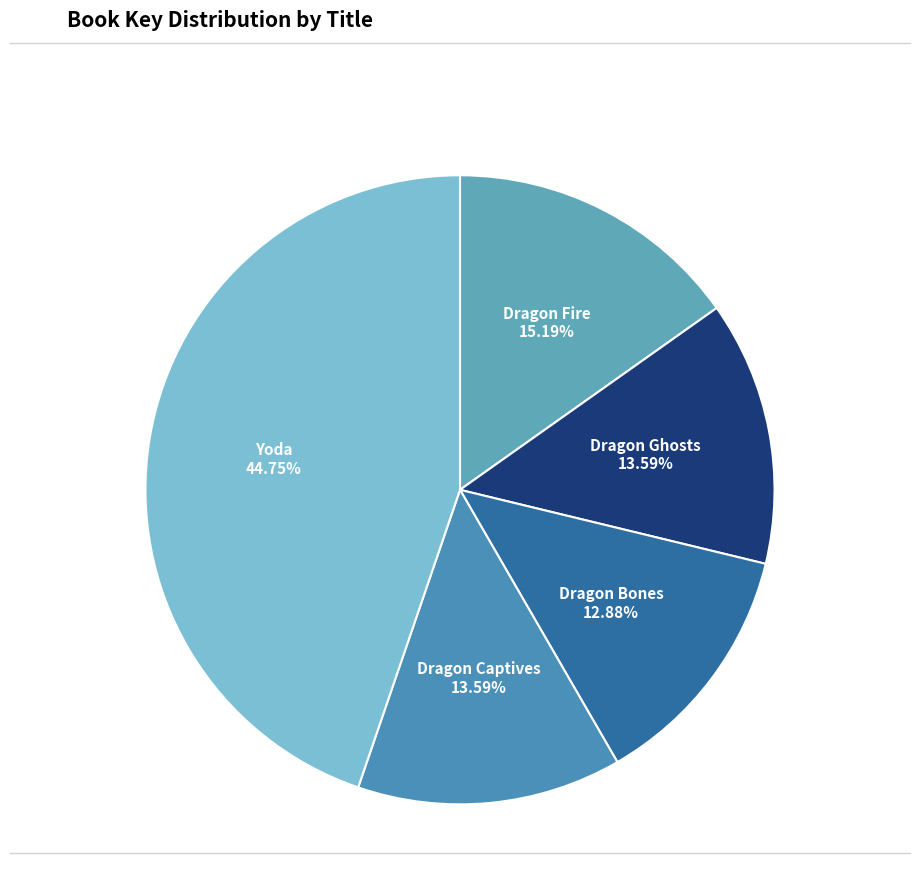

Which slice is the largest?

Yoda